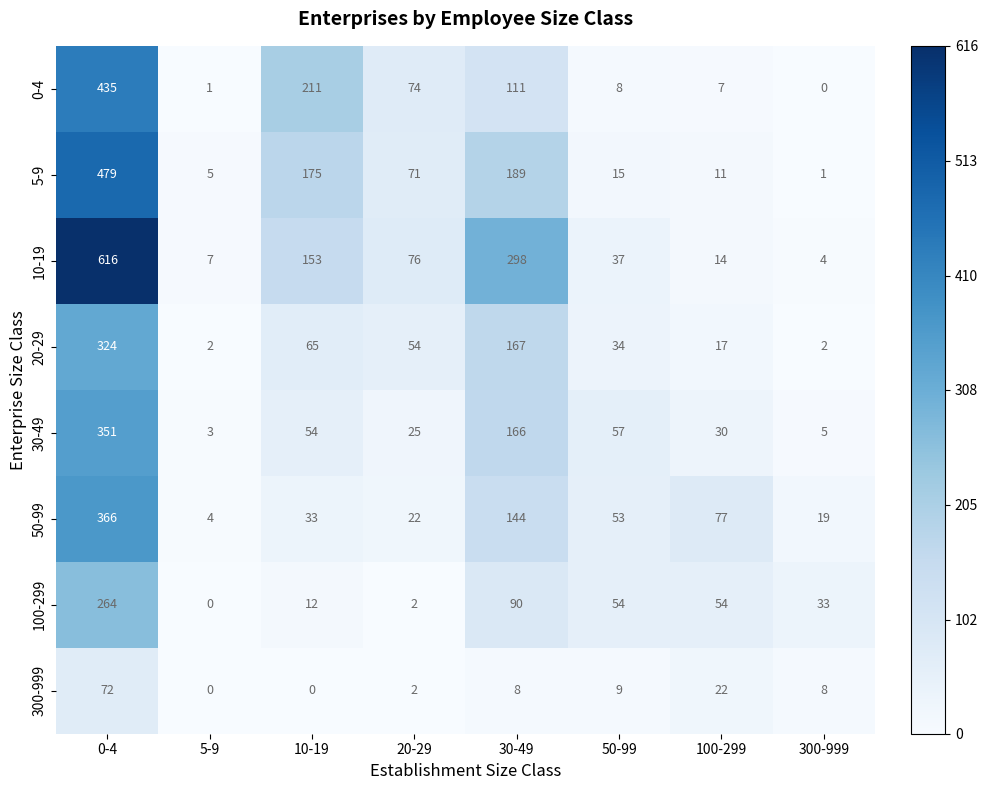

How many distinct data groups are displayed?

8